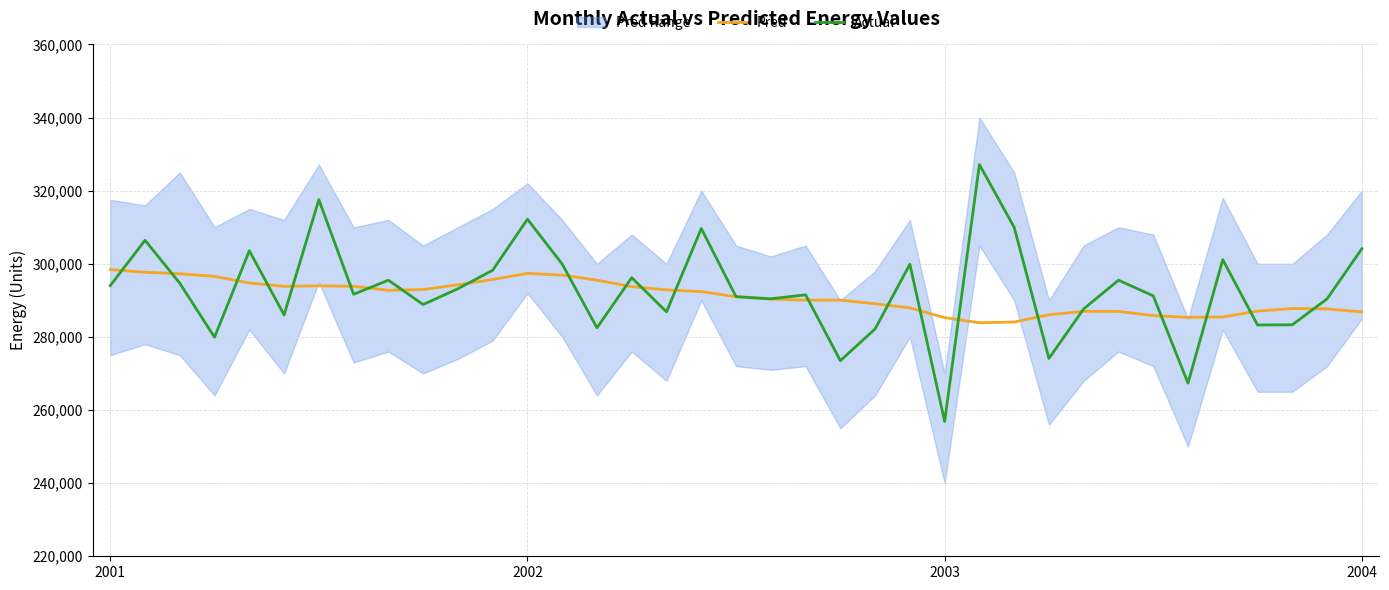

What is the minimum value for Actual?

256883.6